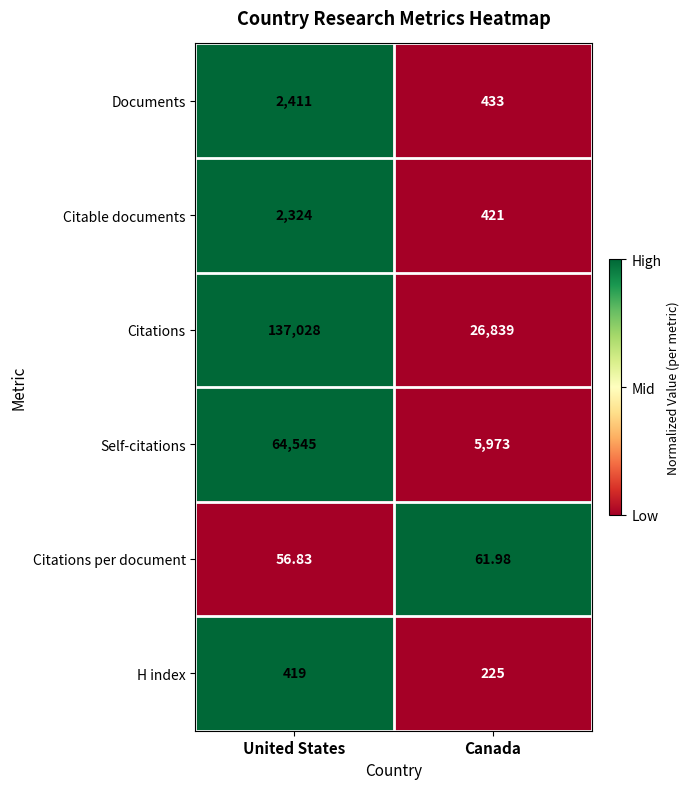

At which category is the sum across all series the highest?

United States